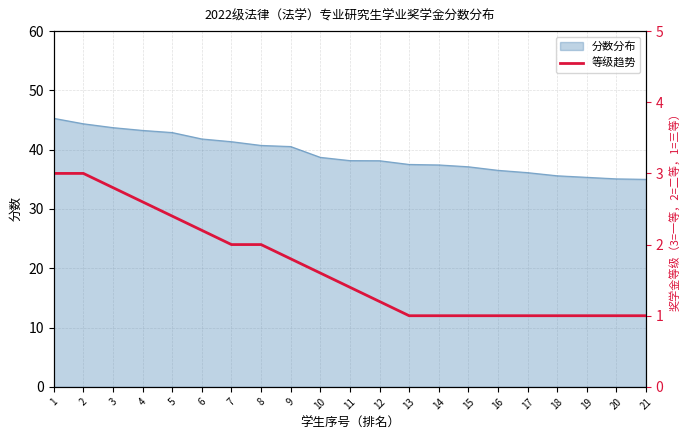

The value of 分数分布 at 18 is 60.1. True or false?

False